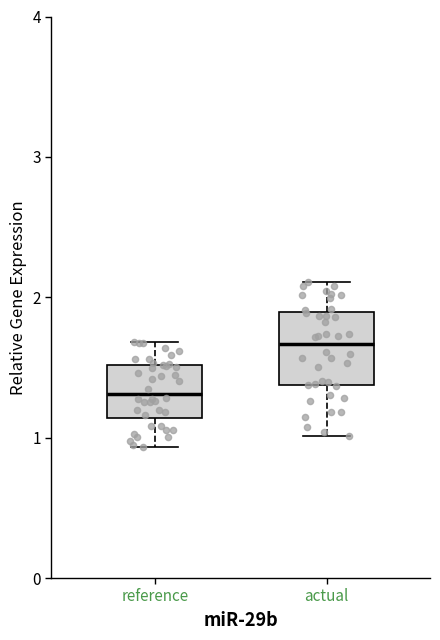

Which box is the tallest, from its lower edge to its upper edge?

actual